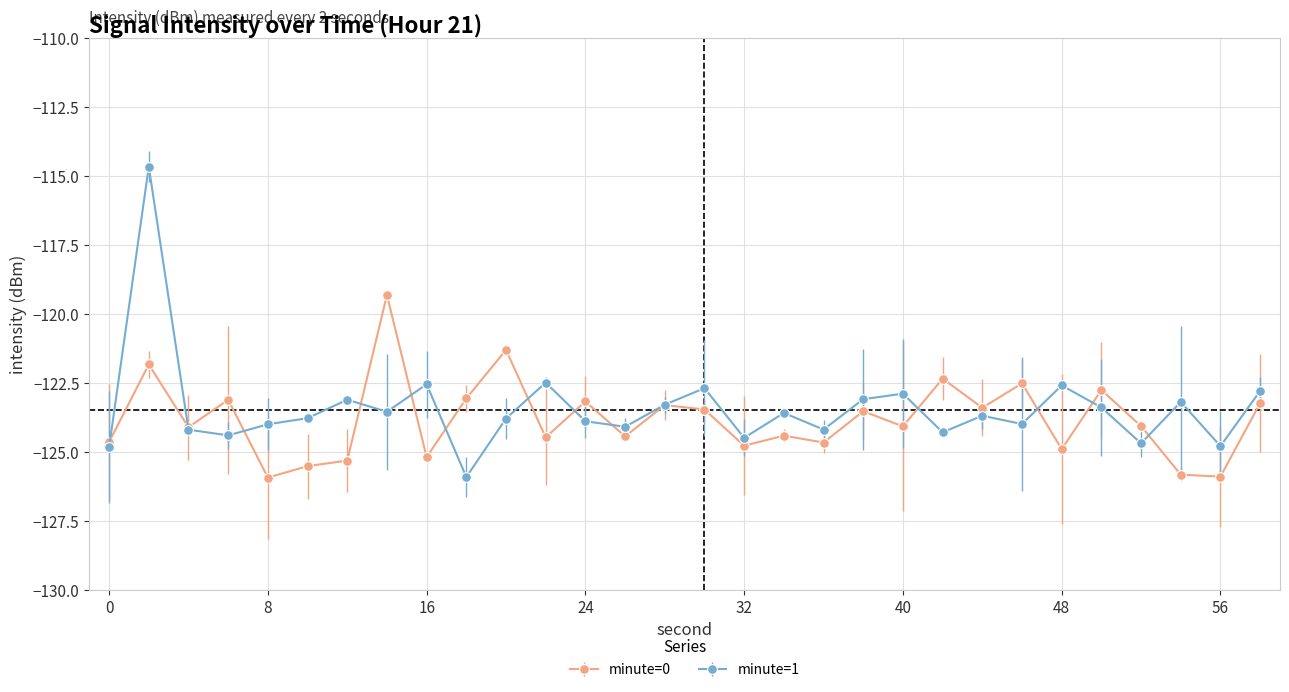

At how many categories does at least one series exceed -119?

1